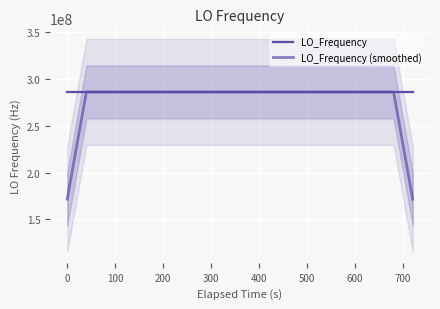

How many times do LO_Frequency and LO_Frequency (smoothed) cross each other?

22